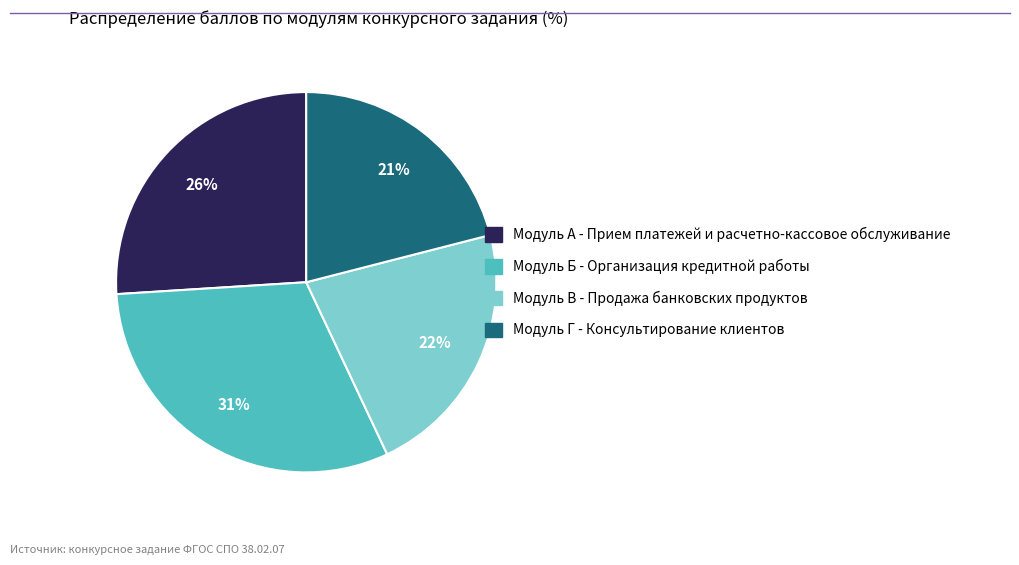

Do Модуль А - Прием платежей и расчетно-кассовое обслуживание and Модуль Г - Консультирование клиентов together represent more than half of the pie?

No